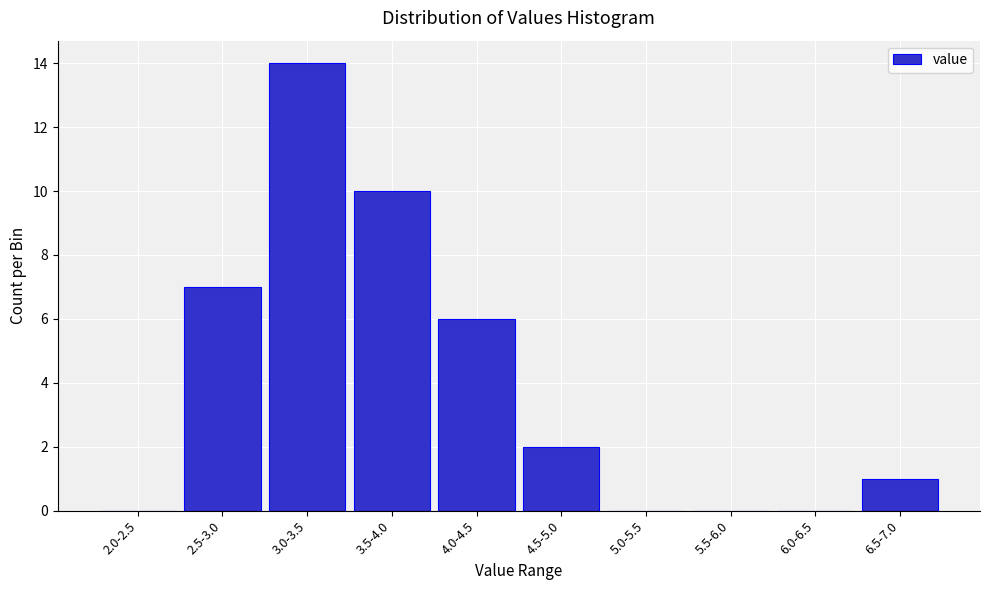

Reading left to right, list all the values displayed in this chart.

2.0-2.5=0	2.5-3.0=7	3.0-3.5=14	3.5-4.0=10	4.0-4.5=6	4.5-5.0=2	5.0-5.5=0	5.5-6.0=0	6.0-6.5=0	6.5-7.0=1